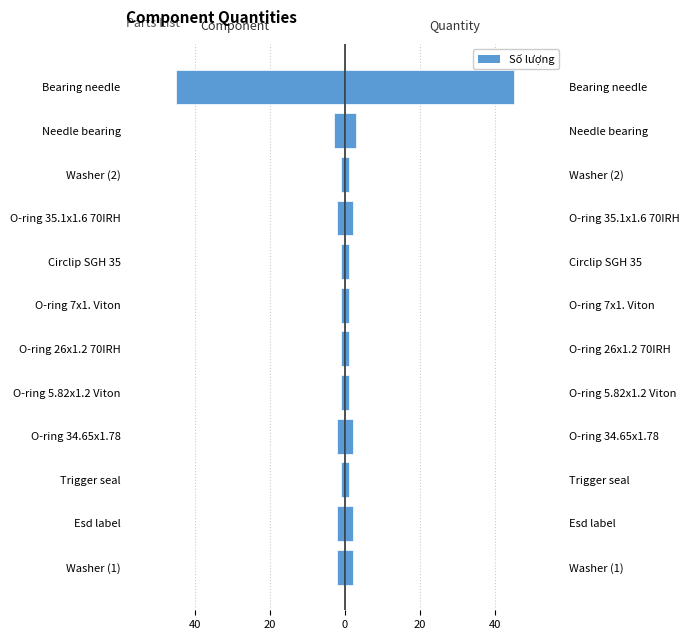

How many series are shown in this chart?

1